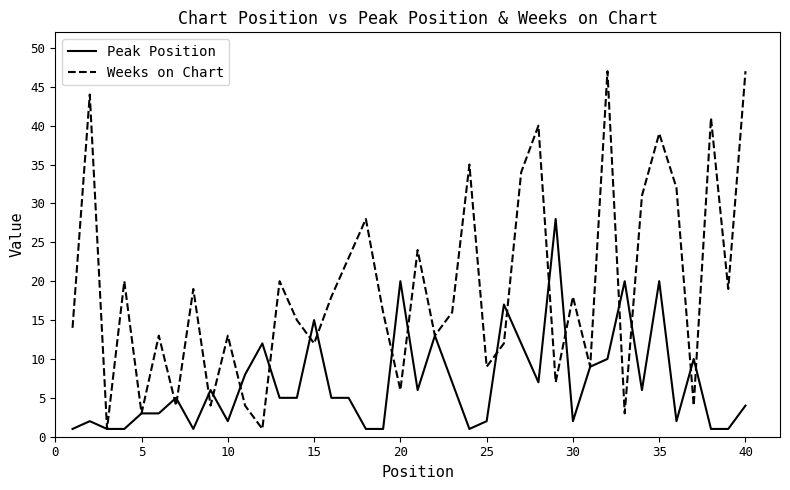

List the series in order of their peak value, highest first.

Weeks on Chart, Peak Position